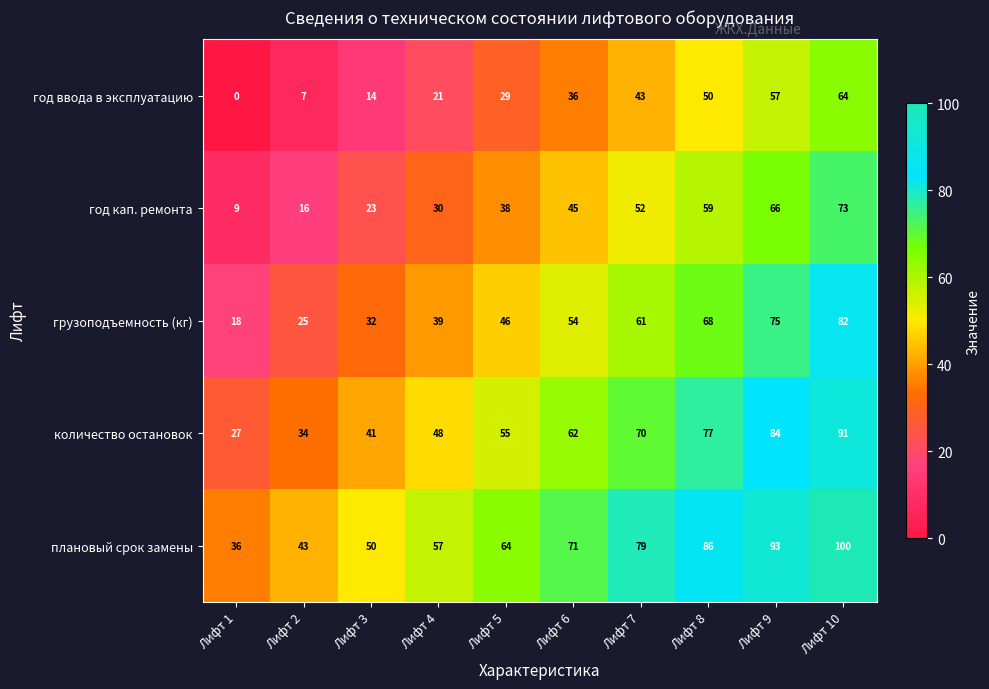

How many плановый срок замены values are between 50 and 86?

6